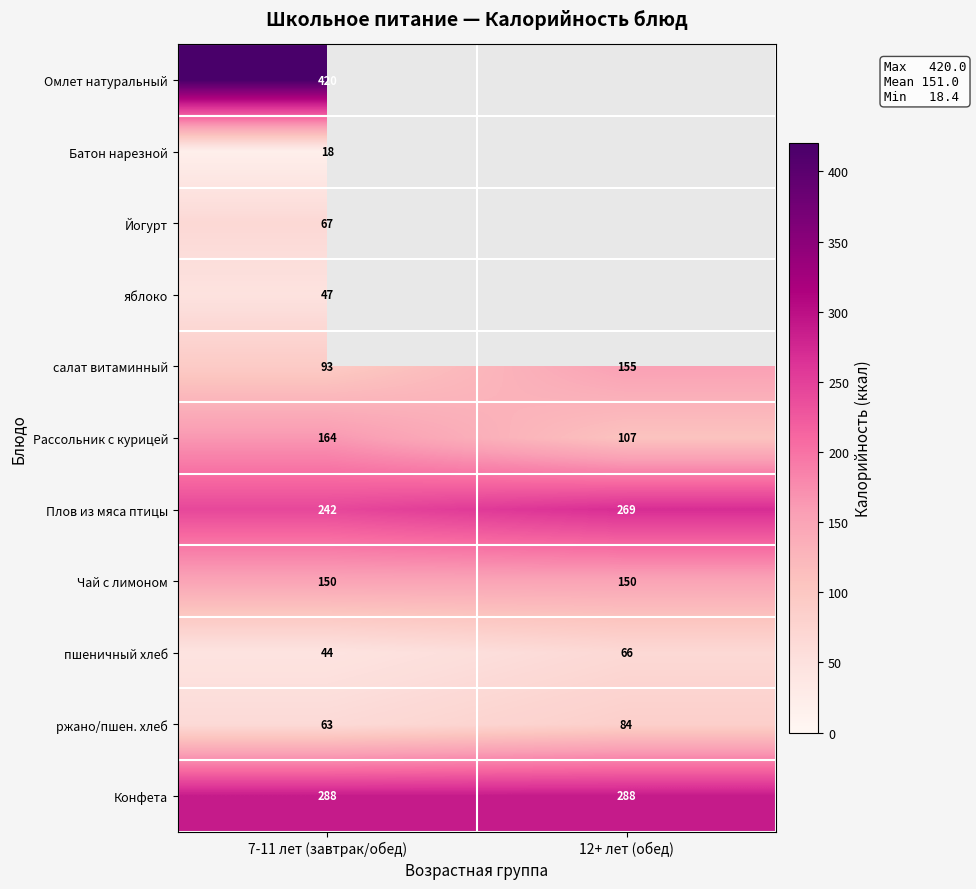

Is it true that салат витаминный equals 165.7 at 7-11 лет (завтрак/обед)?

False